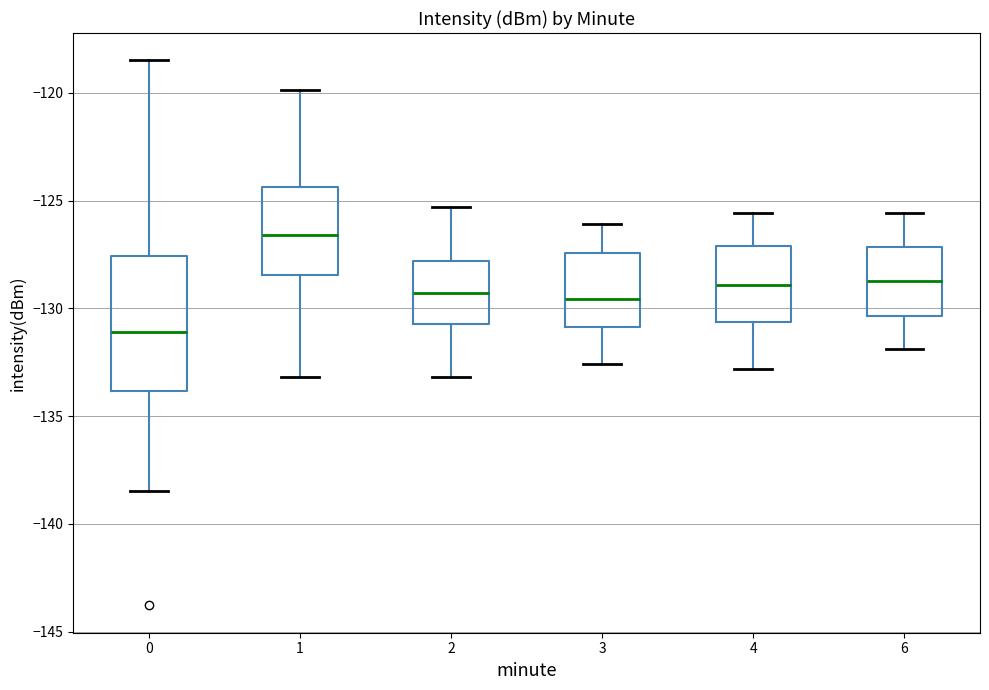

Where is the lower edge of the box at x = 4 on the y-axis? The values are not printed on the chart, so give them approximately, as read against the axis.

-130.5